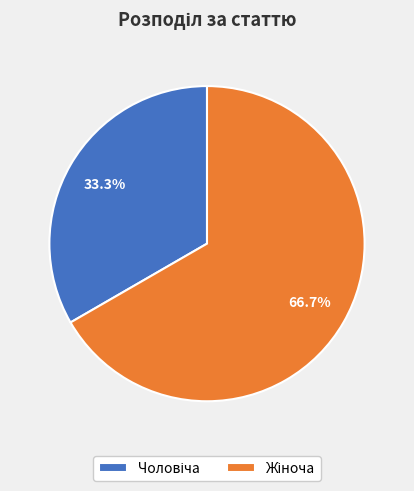

Is it true that Чоловіча is 33% of the pie?

True